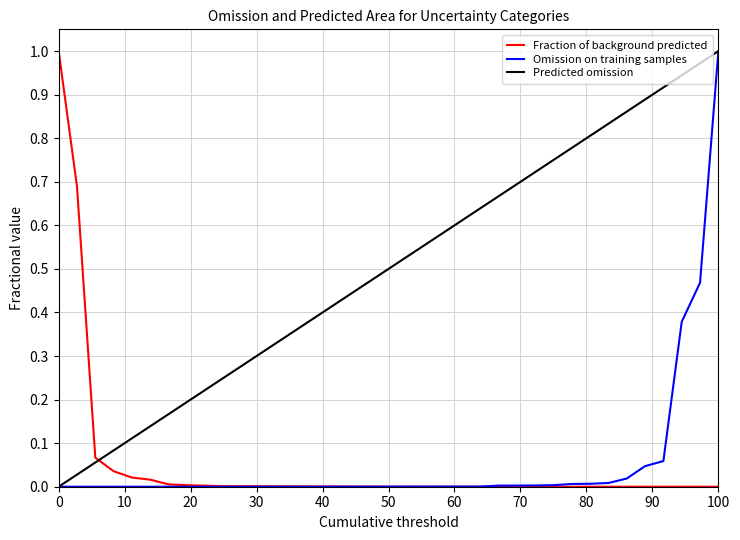

True or false: Predicted omission and Fraction of background predicted cross at least once.

True